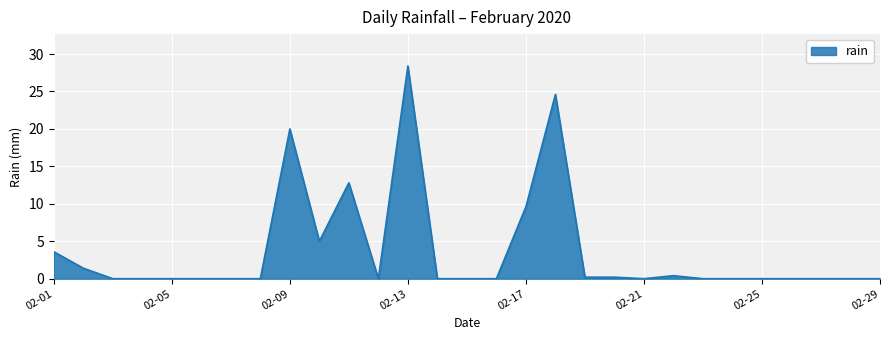

What is the difference between the maximum and minimum values?

28.4